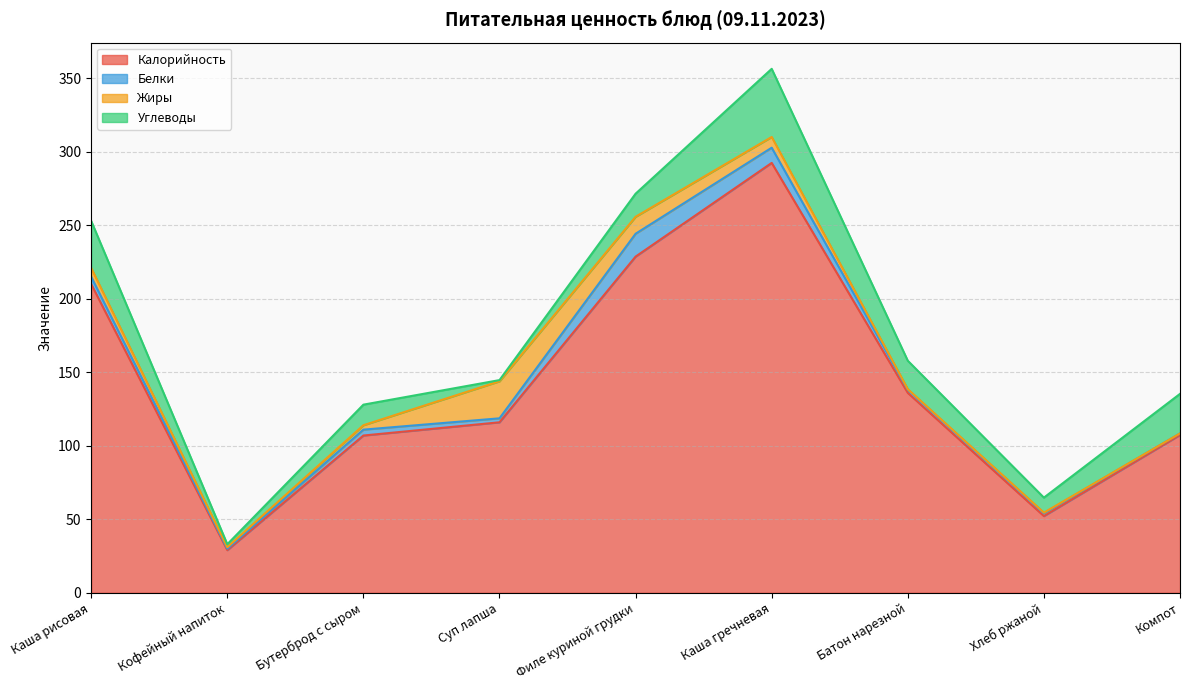

True or false: Калорийность has a value of 319.1 at Каша рисовая.

False